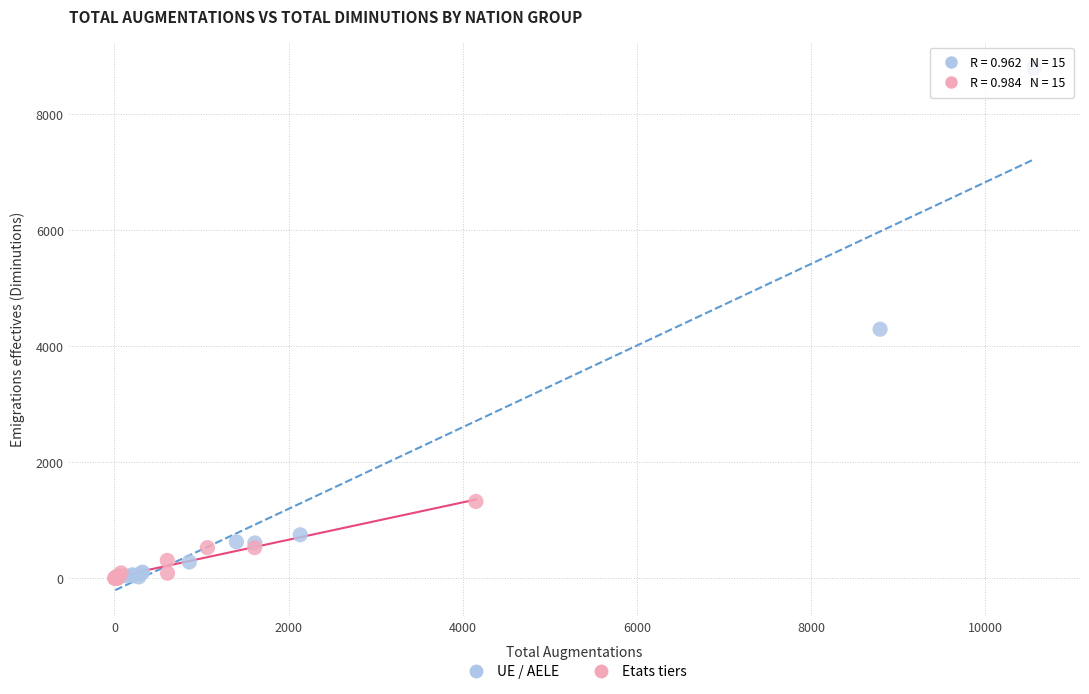

Which series has the largest Y range (max minus min)?

UE / AELE